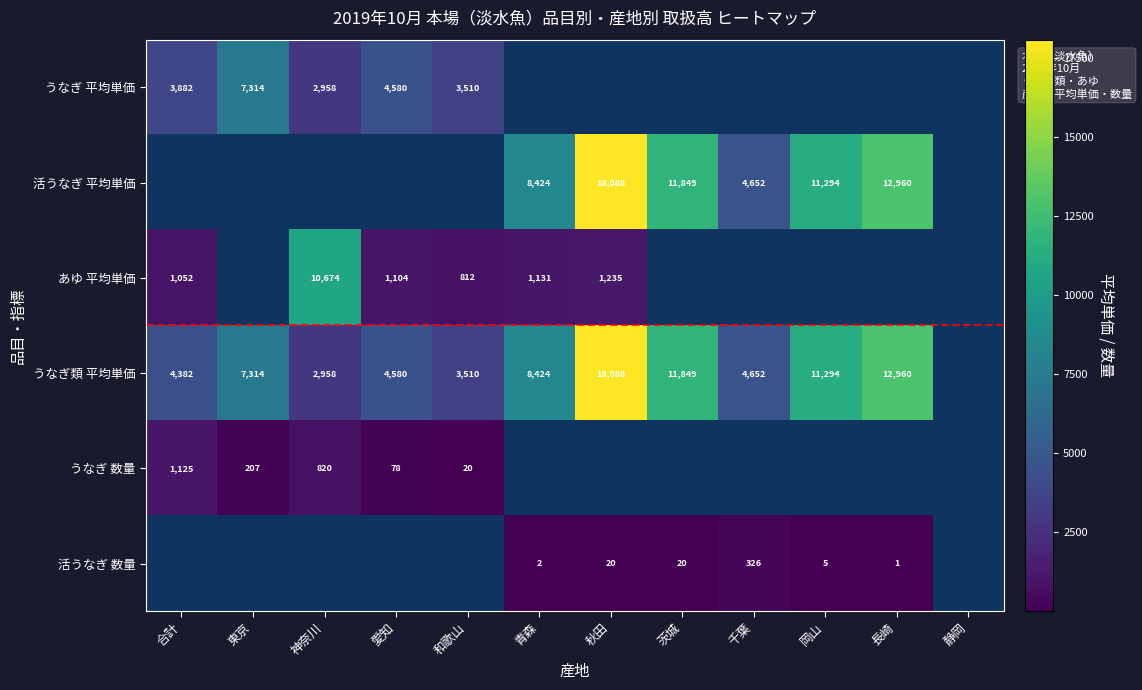

Count the number of categories in the chart.

12